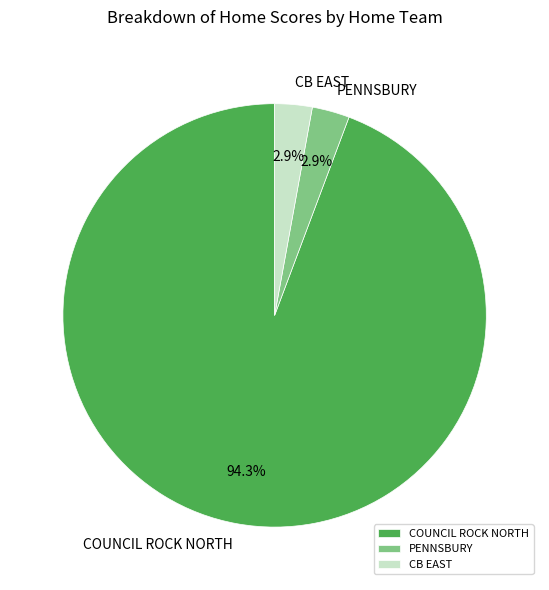

What is the largest slice in the pie chart?

COUNCIL ROCK NORTH